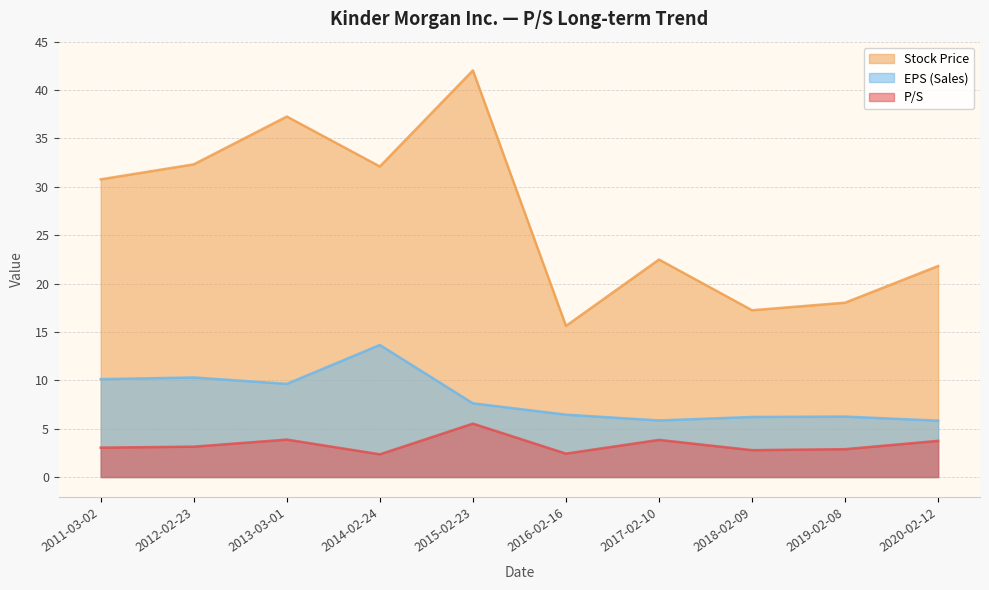

List the labels in order of EPS (Sales) value, largest first.

2014-02-24, 2012-02-23, 2011-03-02, 2013-03-01, 2015-02-23, 2016-02-16, 2019-02-08, 2018-02-09, 2017-02-10, 2020-02-12